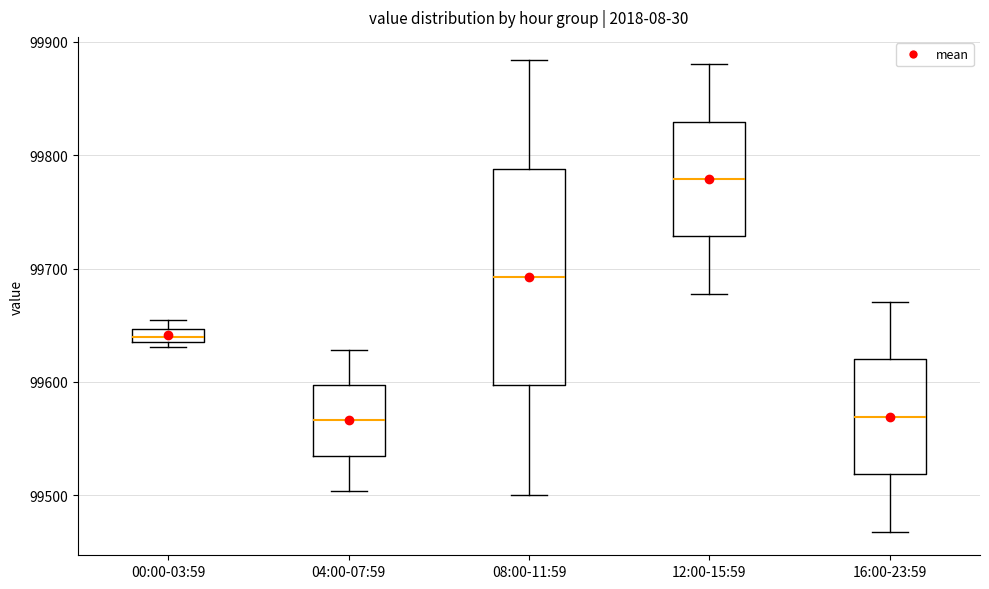

Where does the upper whisker of the box for 04:00-07:59 end on the y-axis? The values are not printed on the chart, so give them approximately, as read against the axis.

99630